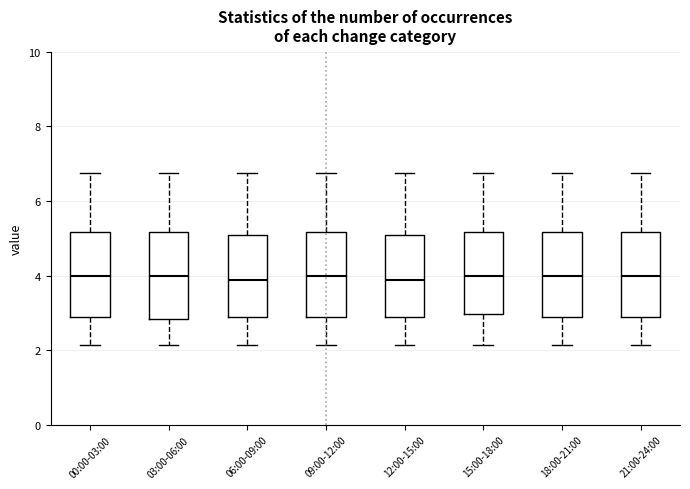

Where is the upper edge of the box for 21:00-24:00 on the y-axis? The values are not printed on the chart, so give them approximately, as read against the axis.

5.2